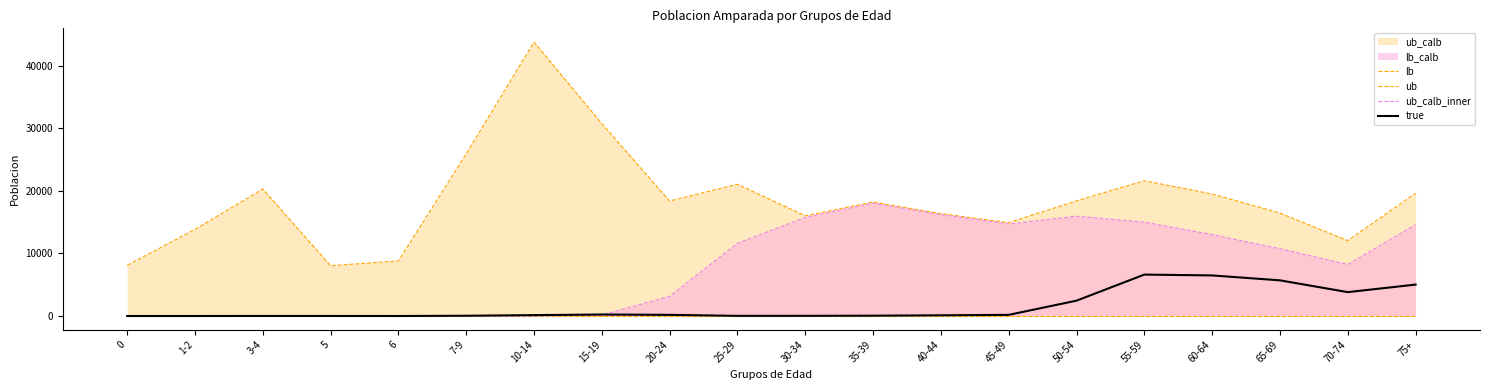

Is it true that ub equals 13852 at 1-2?

True